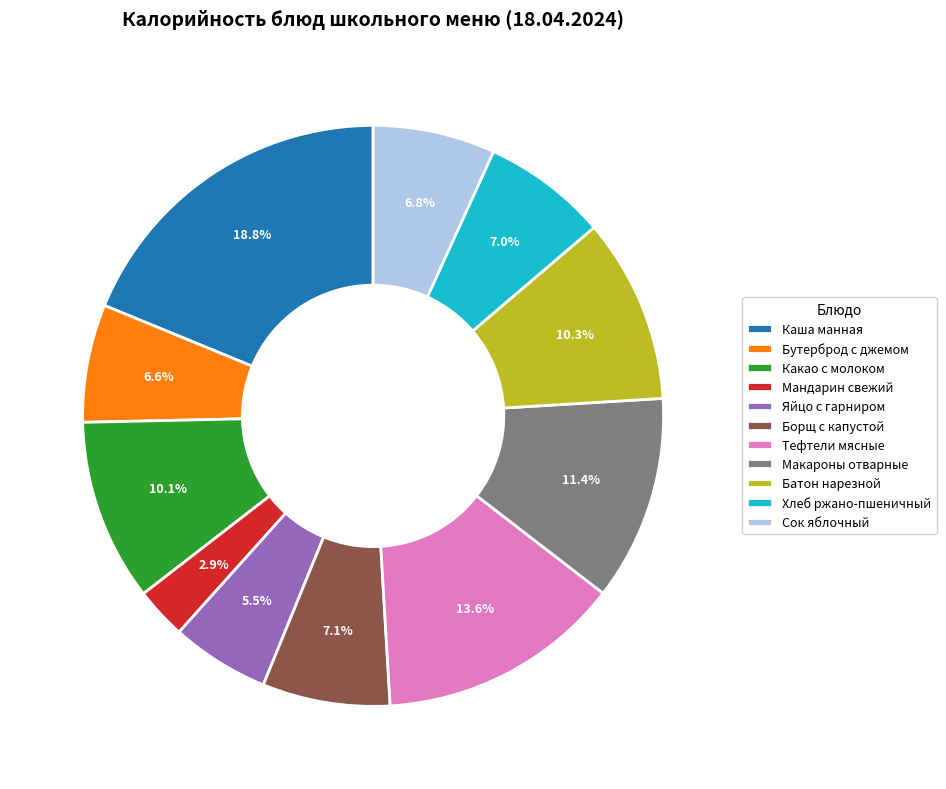

How much of the chart is everything except Тефтели мясные?

86.4%